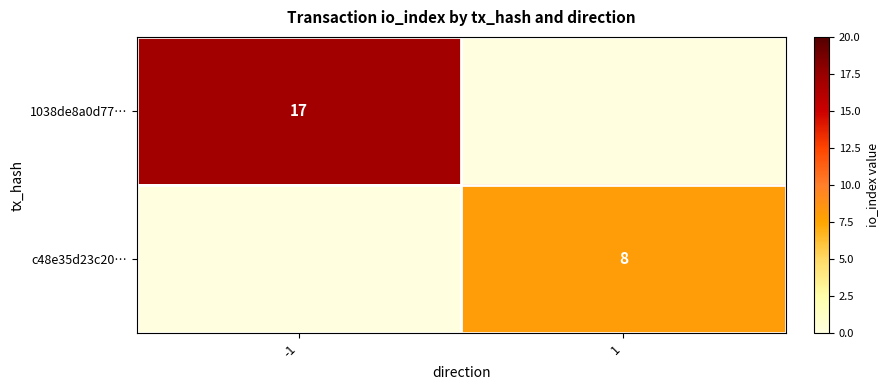

The value of c48e35d23c20… at 1 is 8. True or false?

True